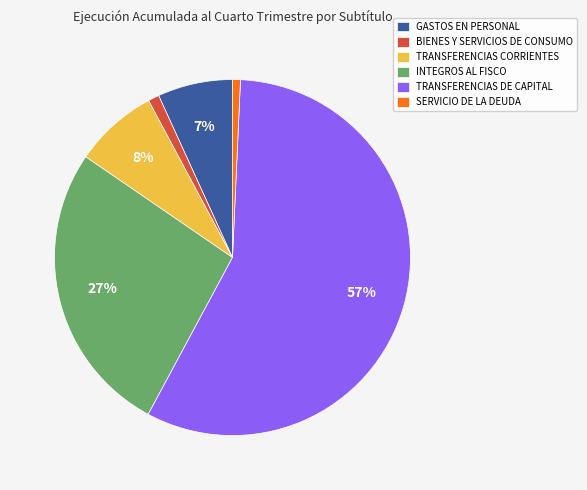

To the nearest percent, what is the combined percentage of SERVICIO DE LA DEUDA and GASTOS EN PERSONAL?

8%